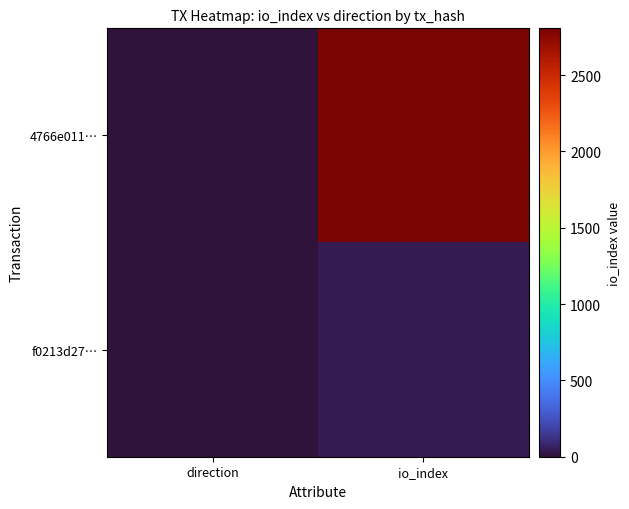

Between direction and io_index, which is larger?

io_index